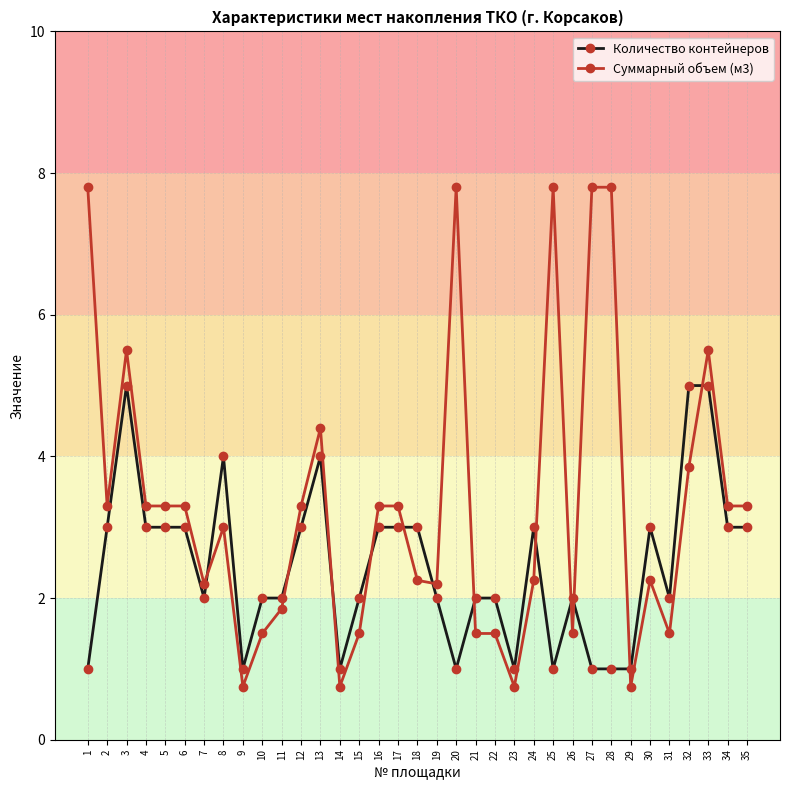

The value of Количество контейнеров at 26 is 2.0. True or false?

True